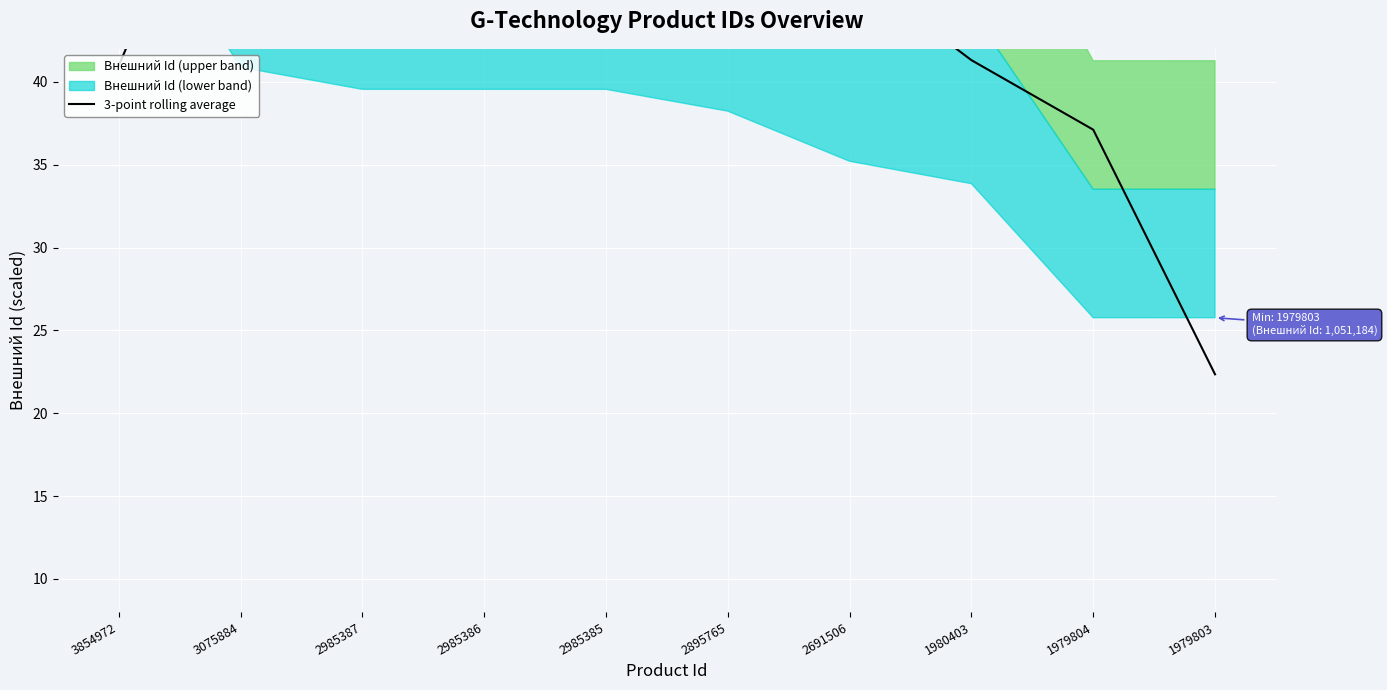

Rank the categories by value from highest to lowest.

3075884, 2985387, 2985386, 2985385, 2895765, 2691506, 1980403, 3854972, 1979804, 1979803